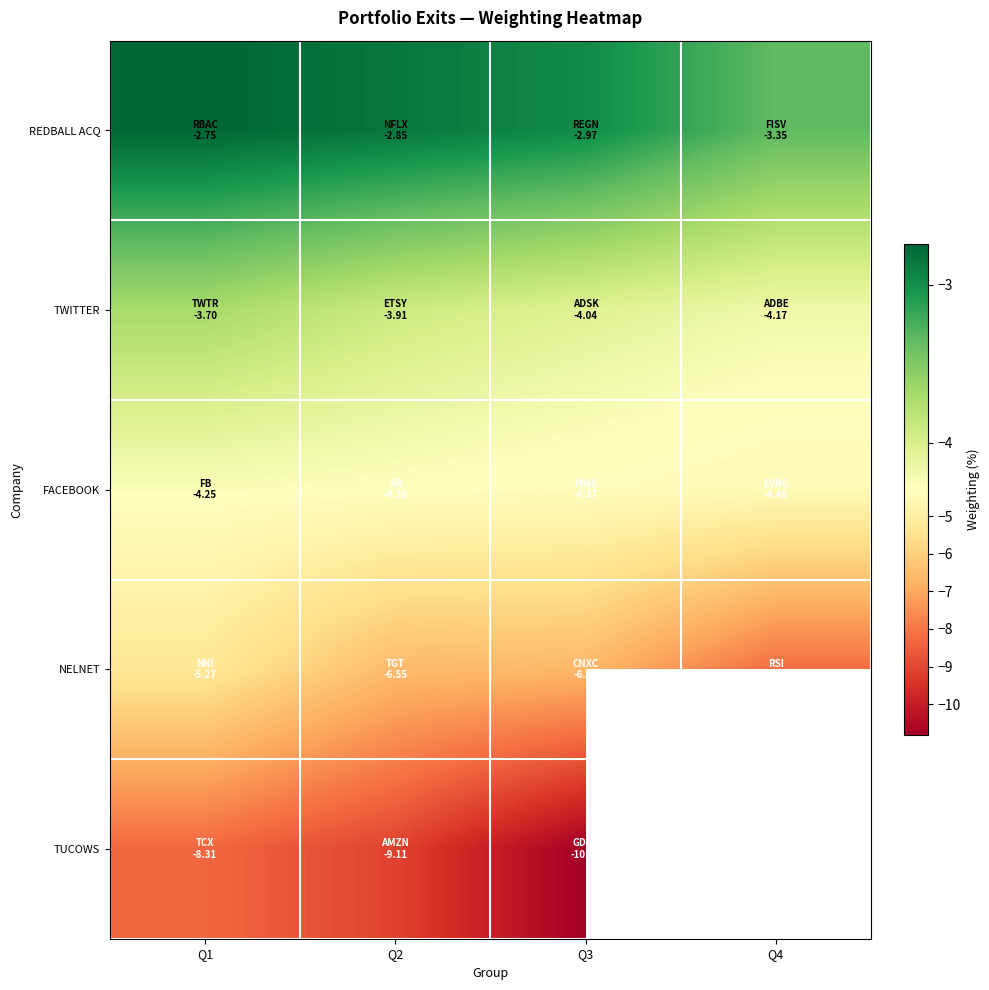

Which series has the largest range (max minus min)?

NELNET